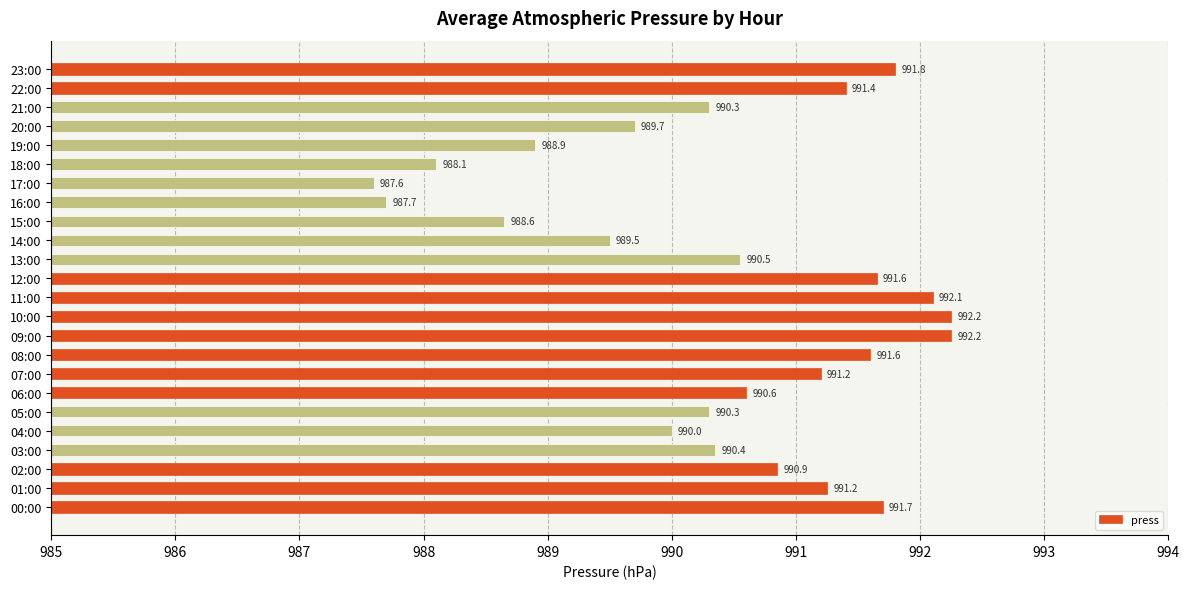

Which label corresponds to the smallest value in the chart?

17:00